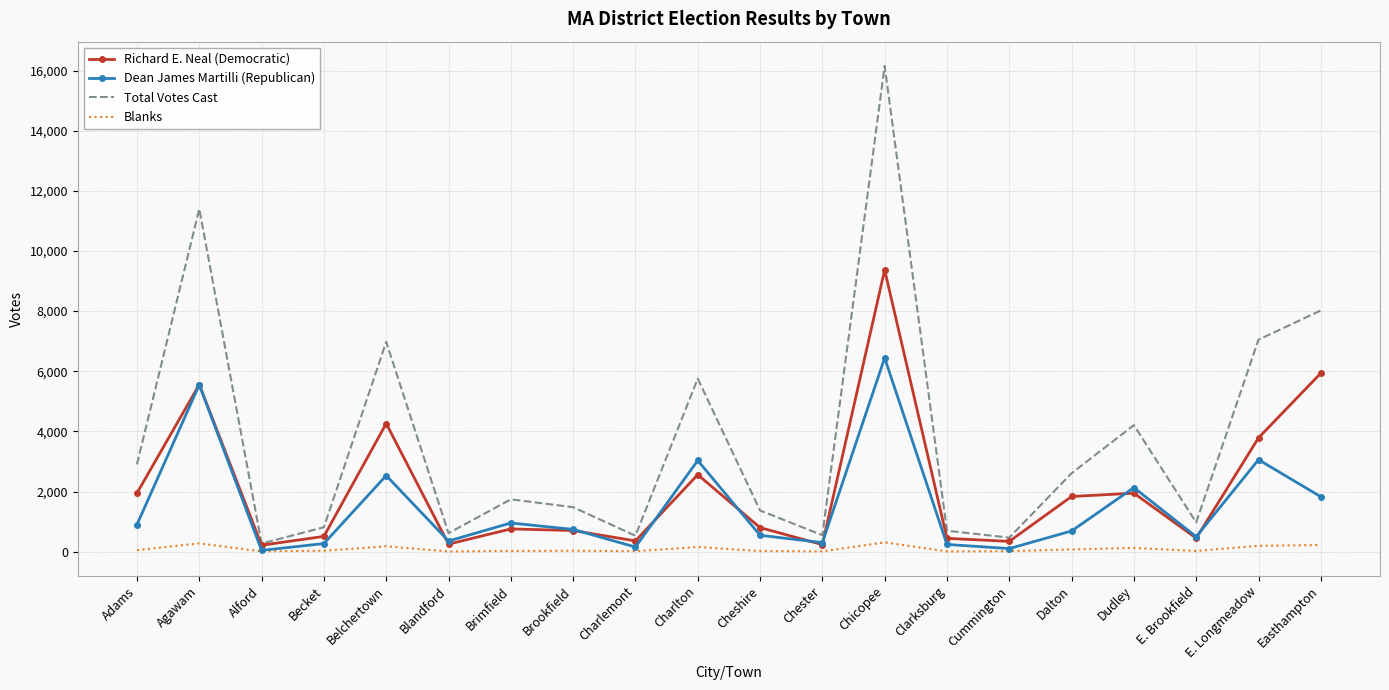

Which series has the largest range (max minus min)?

Total Votes Cast